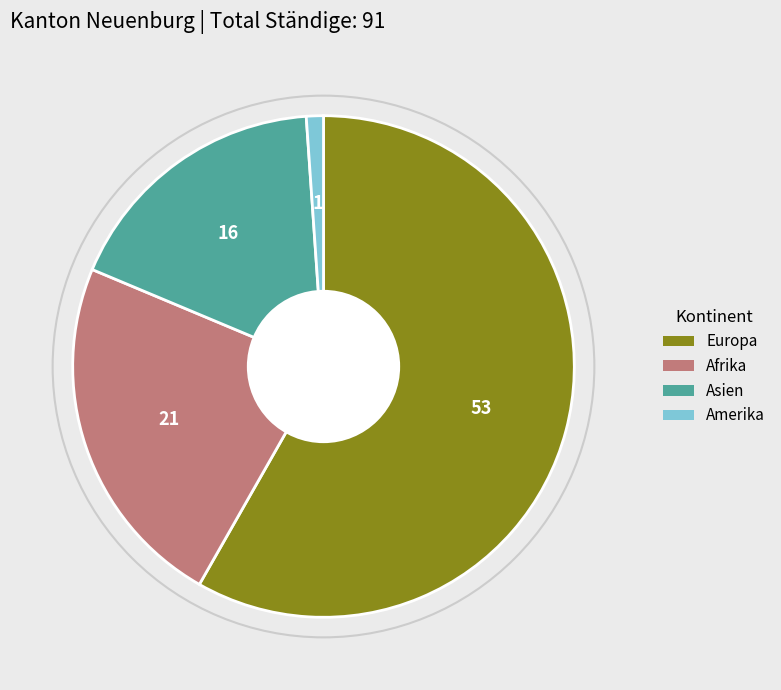

Is there any slice that represents more than half of the pie?

Yes